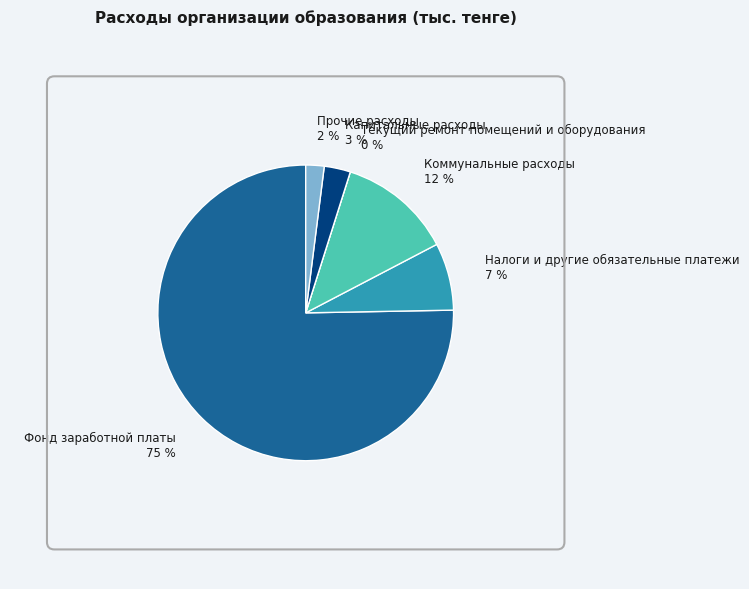

To the nearest percent, what is the combined percentage of Налоги и другие обязательные платежи and Капитальные расходы?

10%